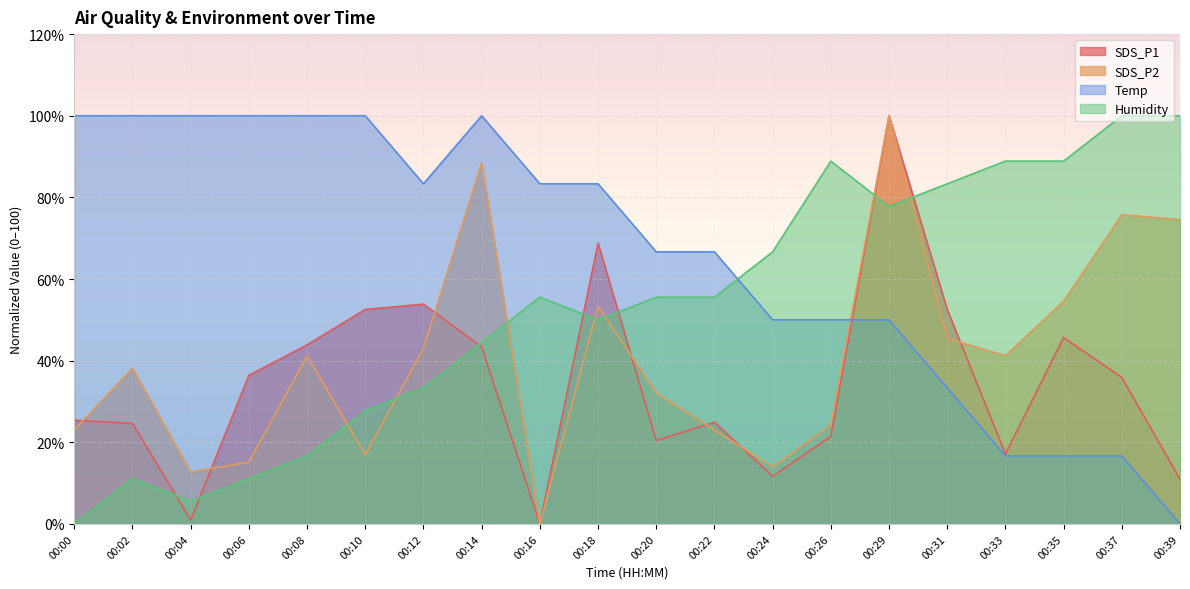

True or false: SDS_P2 and Humidity intersect in this chart.

True